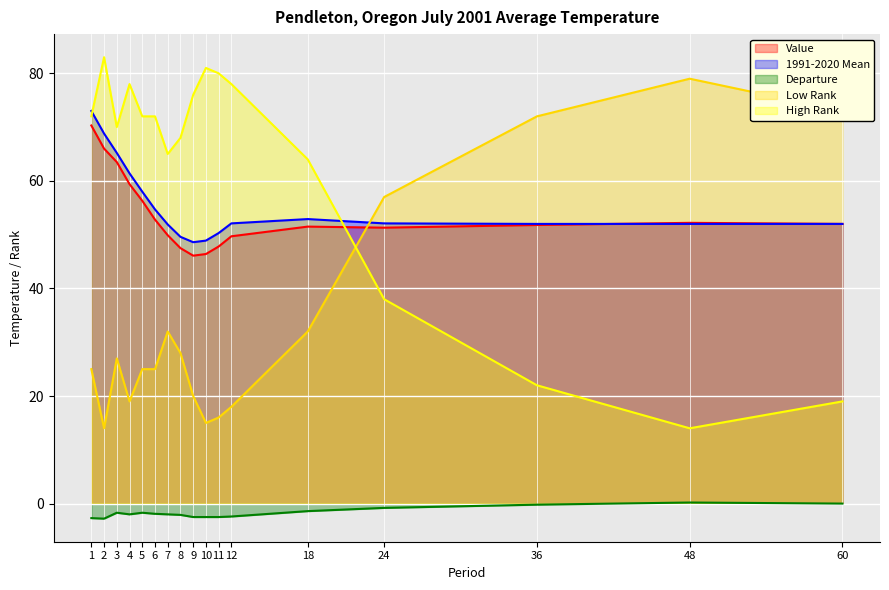

What is the difference between the maximum and minimum values in the Value series?

24.2